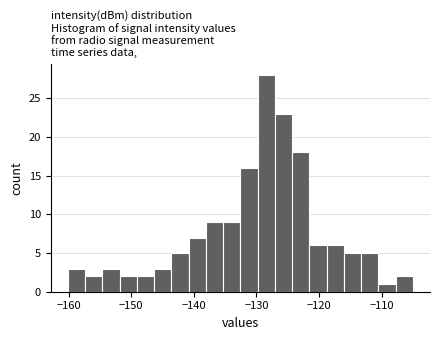

Around what value on the x-axis is the tallest bar? Give the approximate position of its centre, as read against the axis.

-128